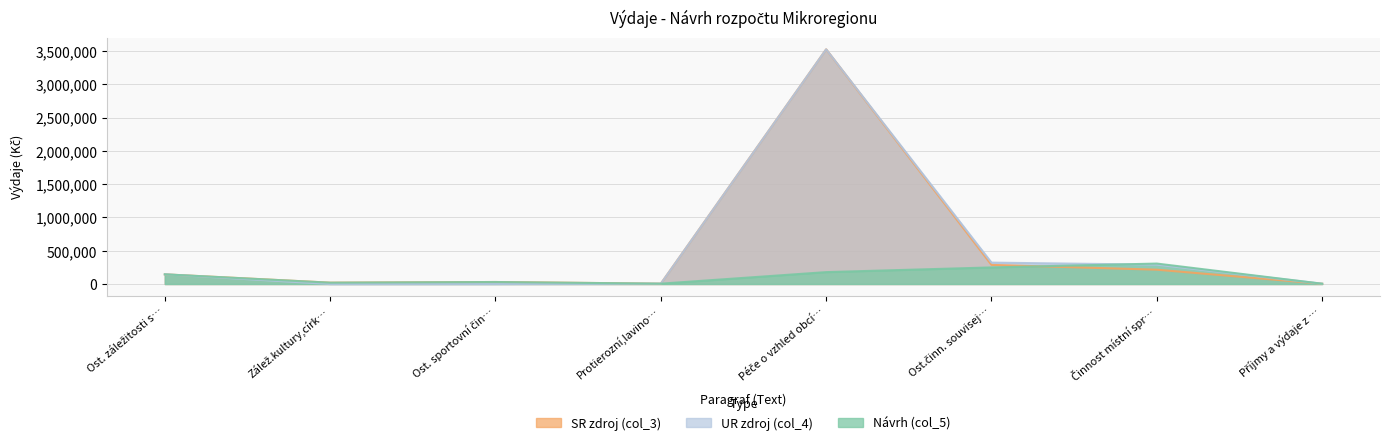

What is the greatest value displayed?

3525436.0